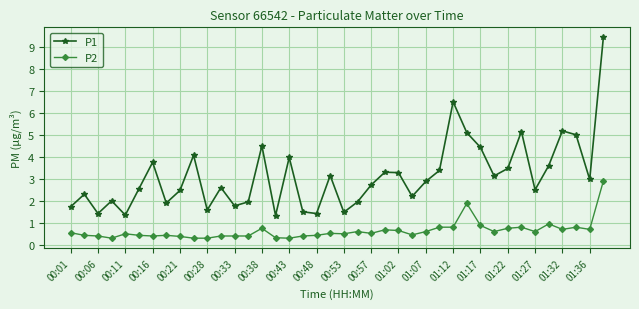

True or false: P1 has more than 0 points higher than both neighbors.

True